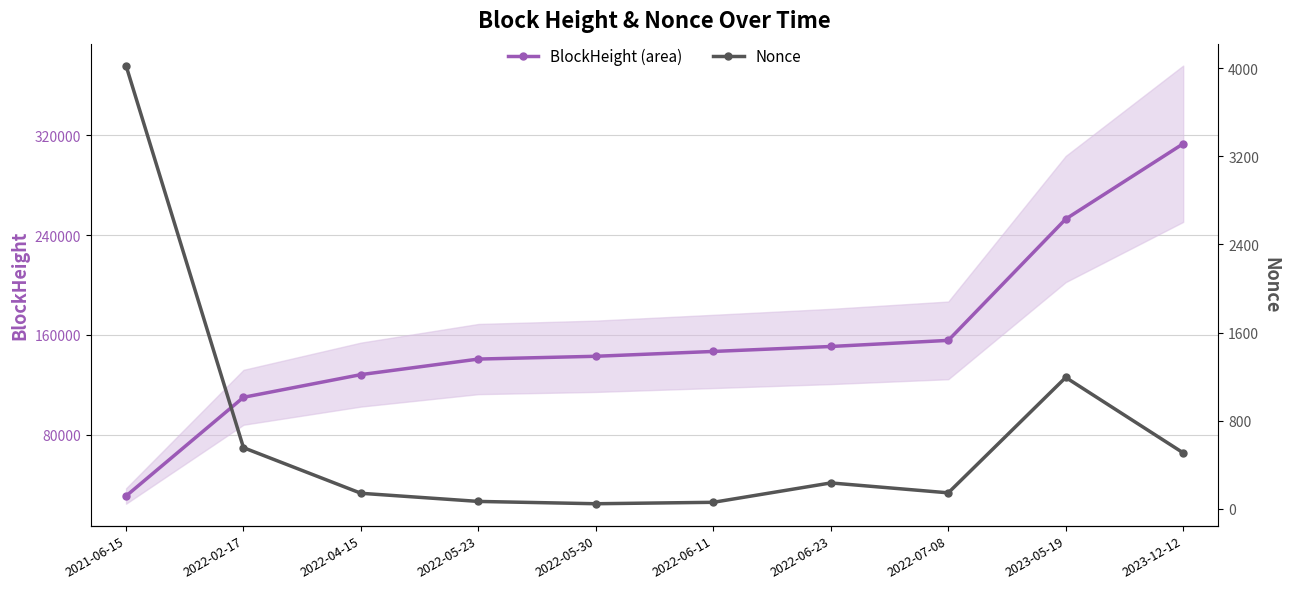

Reading right to left, transcribe all the data shown in this chart.

BlockHeight (area): 2023-12-12=313233	2023-05-19=252893	2022-07-08=155622	2022-06-23=150728	2022-06-11=146755	2022-05-30=142880	2022-05-23=140648	2022-04-15=128192	2022-02-17=109998	2021-06-15=30862
Nonce: 2023-12-12=507	2023-05-19=1192	2022-07-08=144	2022-06-23=234	2022-06-11=58	2022-05-30=45	2022-05-23=66	2022-04-15=140	2022-02-17=554	2021-06-15=4024